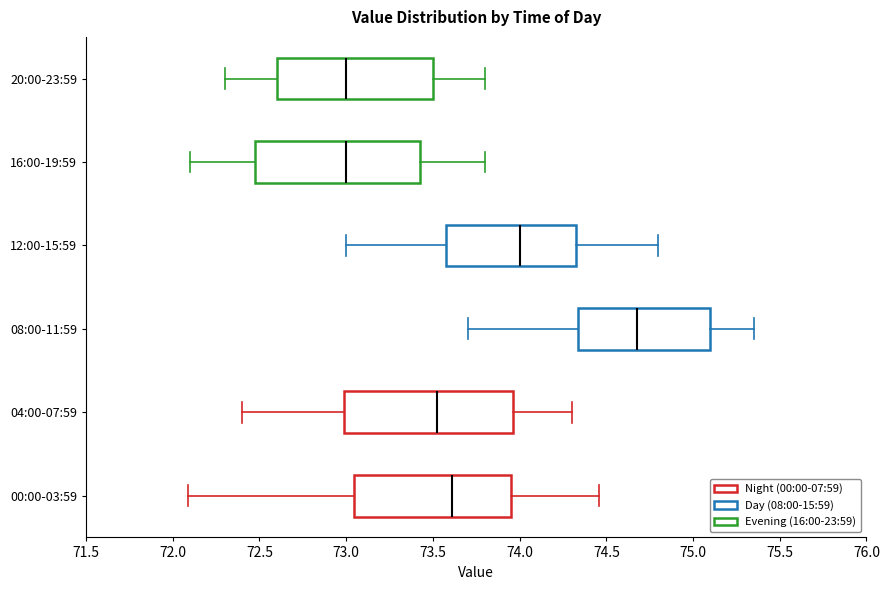

Where does the right whisker of the box for 00:00-03:59 end on the x-axis? The values are not printed on the chart, so give them approximately, as read against the axis.

74.45